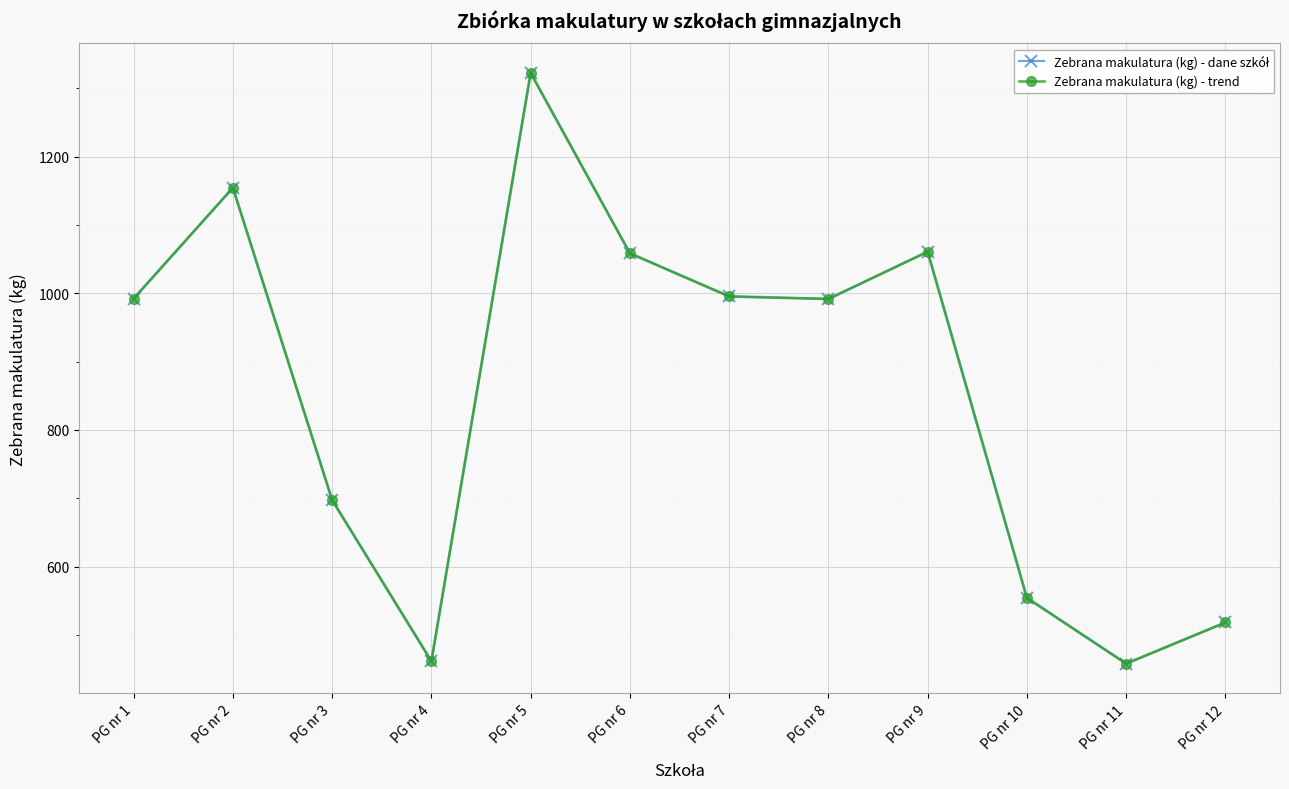

What is the value of the Zebrana makulatura (kg) - dane szkół point at the 5th from the left?

1322.4